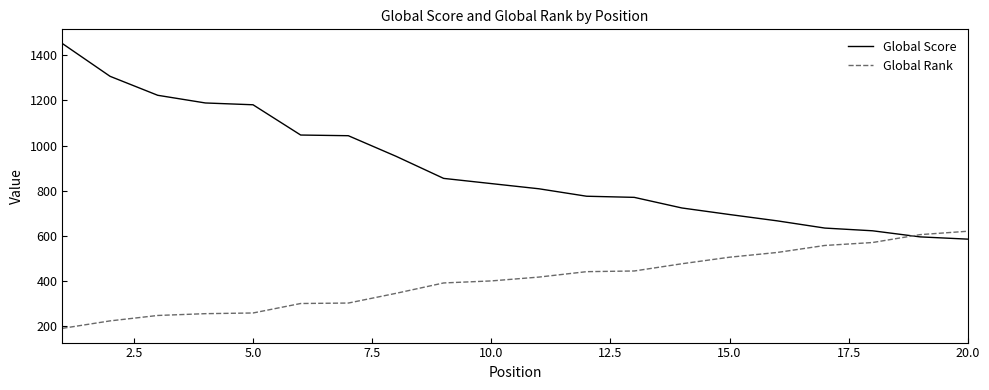

What is the minimum value shown in the chart?

191